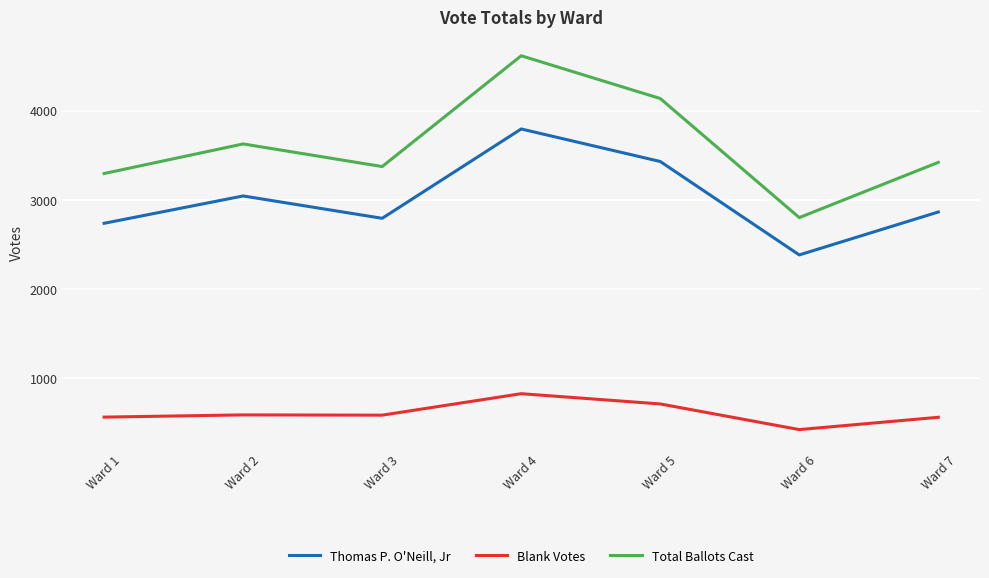

What is the greatest value displayed?

4616